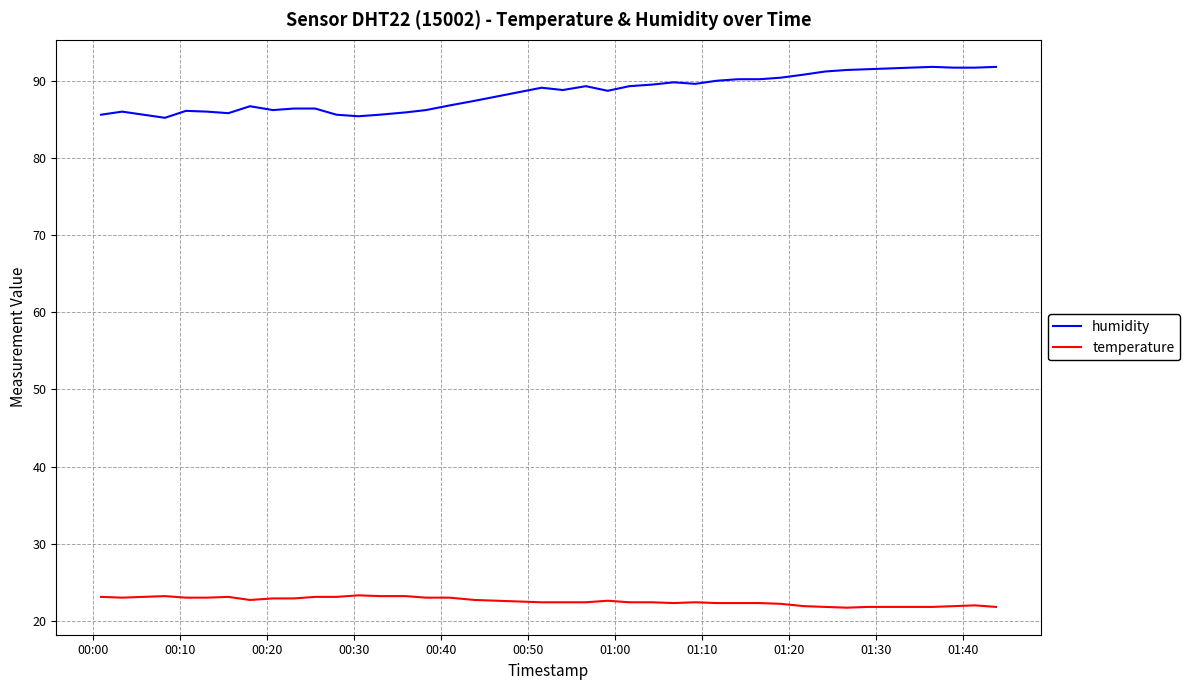

What is the lowest value of the humidity series?

85.2